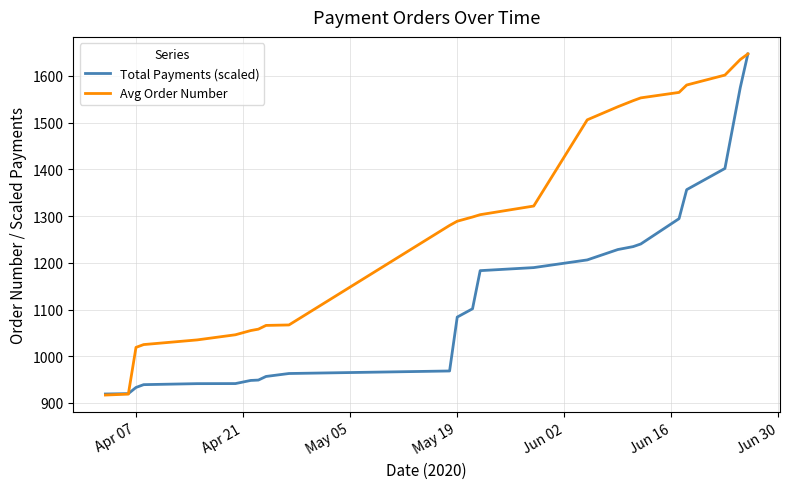

What is the greatest value displayed?

1647.0